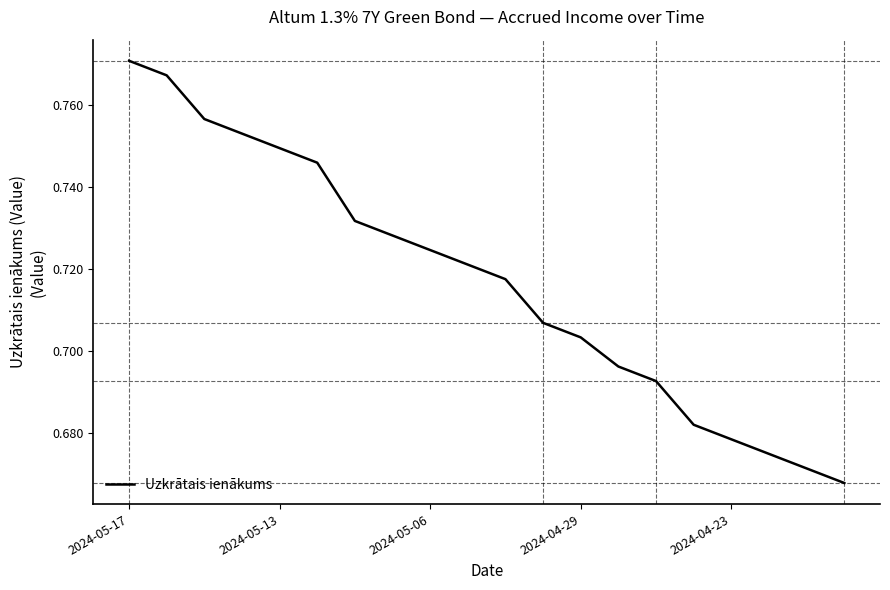

How many lines are shown in the chart?

1